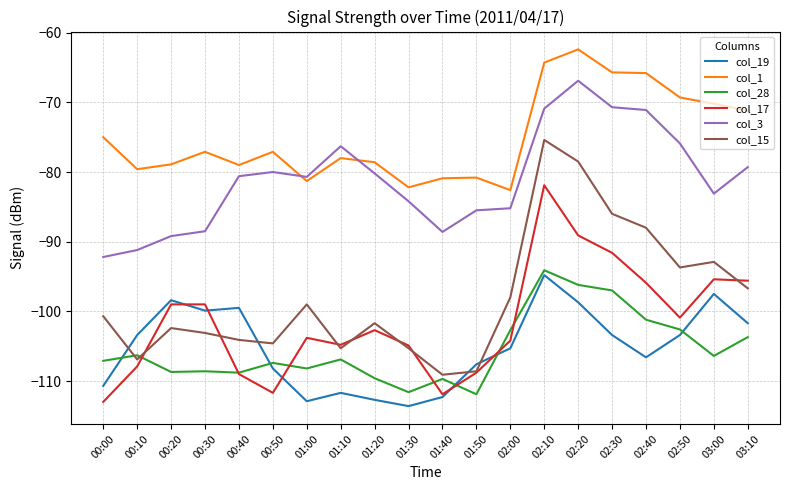

Between which two adjacent categories do col_17 and col_19 first intersect?

00:20 and 00:30